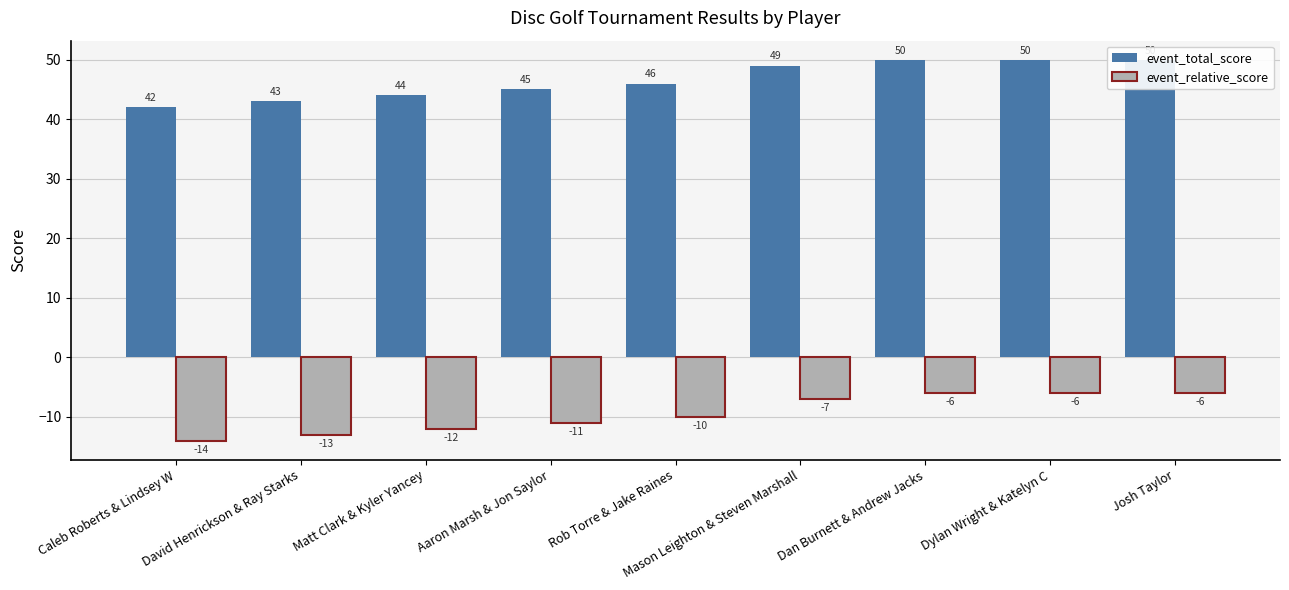

The event_total_score series shows 16 at Mason Leighton & Steven Marshall. True or false?

False